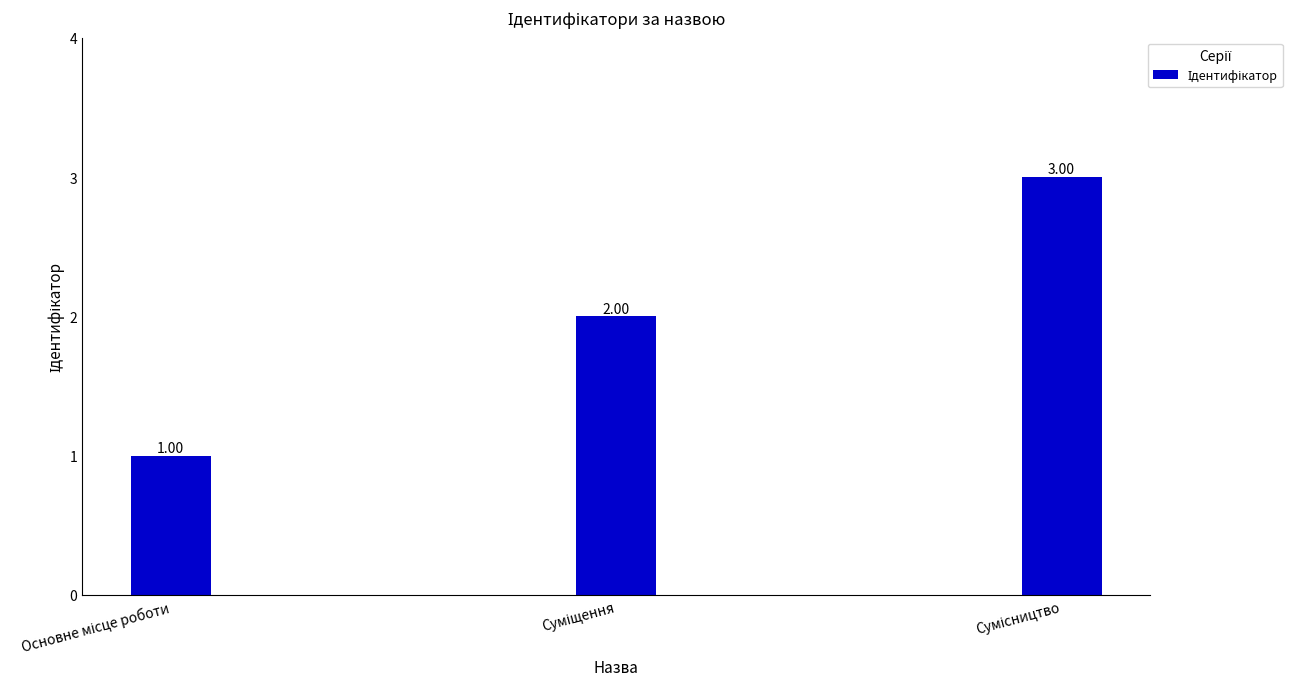

What is the sum of all values?

6